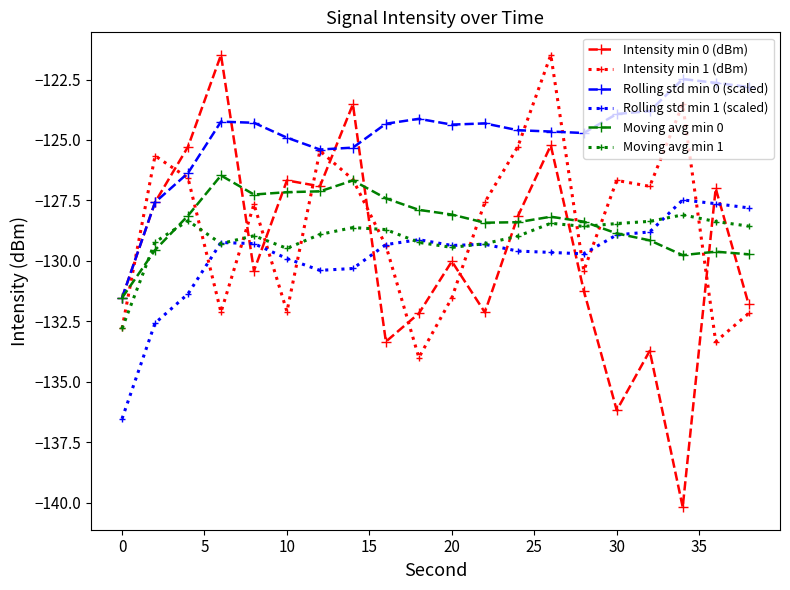

Which series has the largest total across all categories?

Rolling std min 0 (scaled)